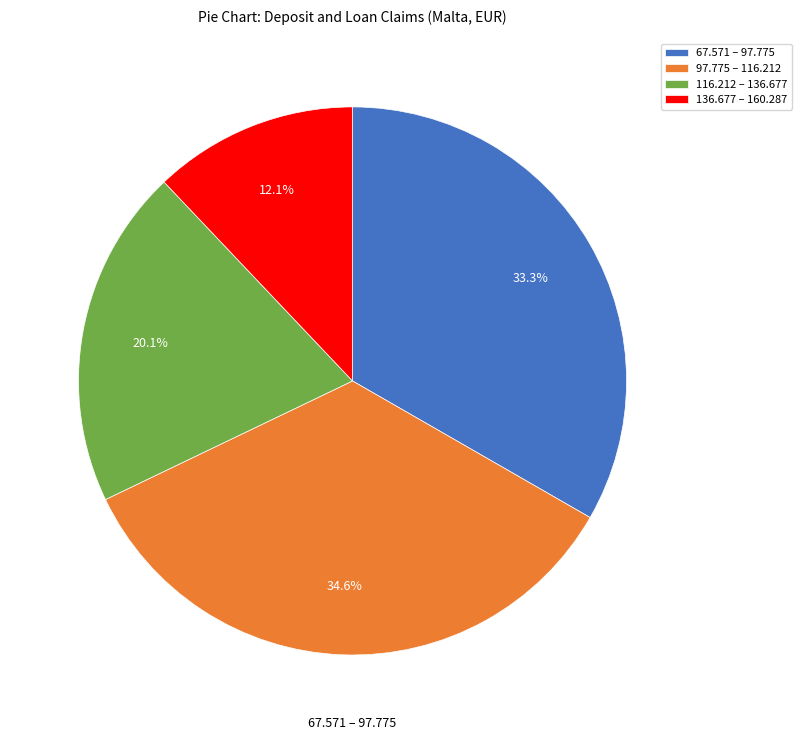

Does 116.212 – 136.677 account for over 50% of the chart?

No